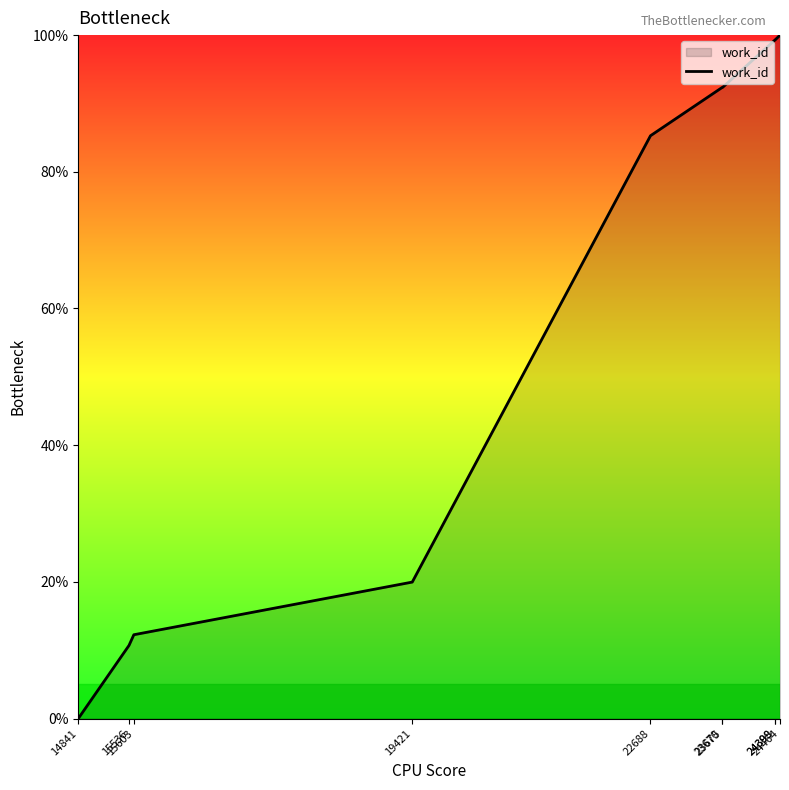

At which label does the data first exceed 92?

23670